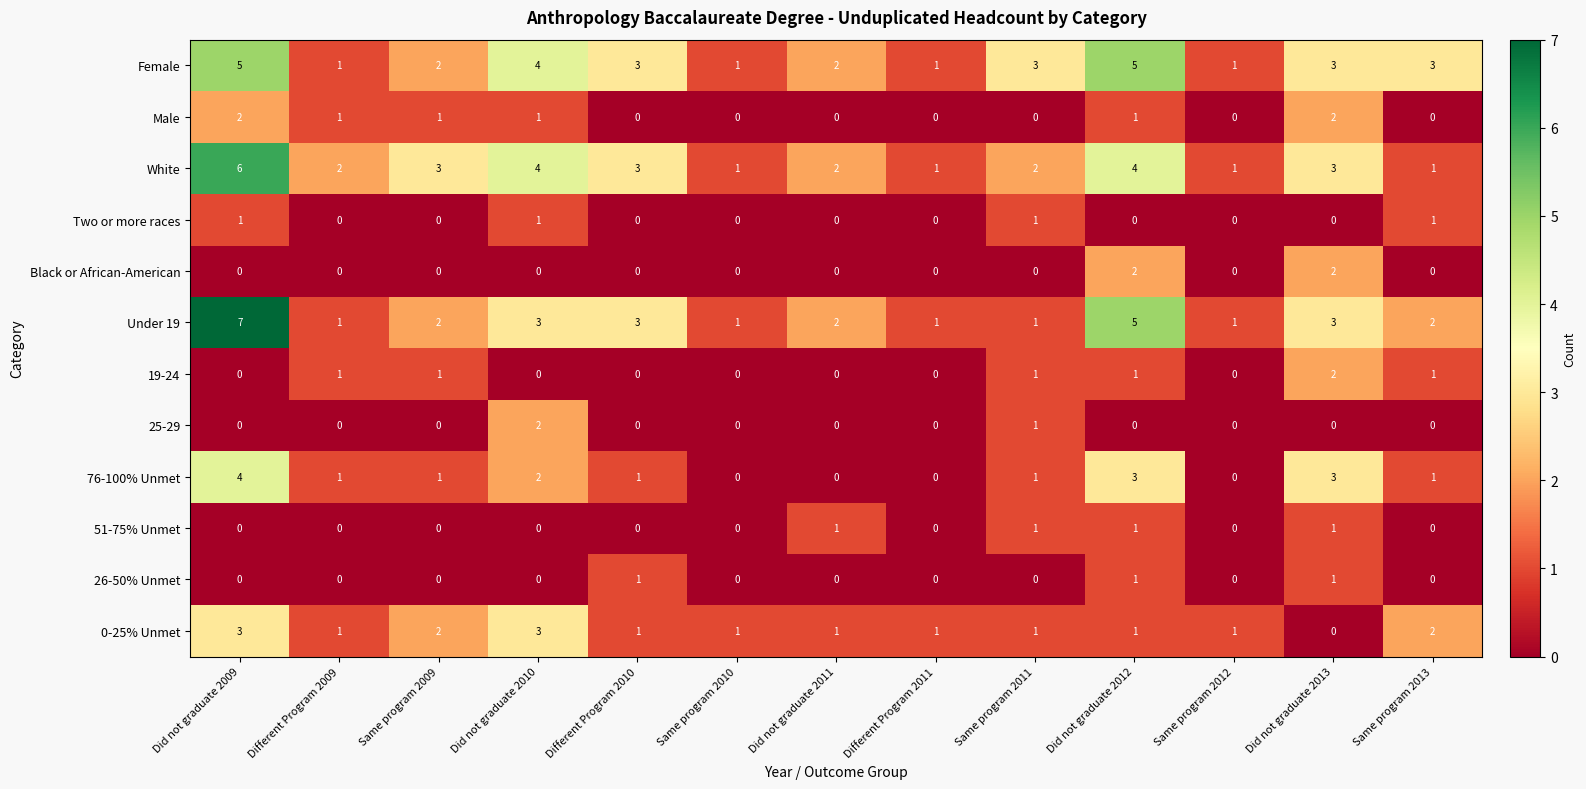

Which category has the highest value in the 19-24 series?

Did not graduate 2013